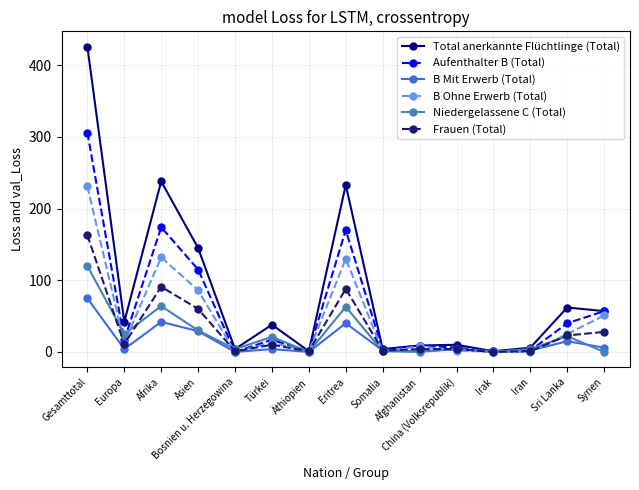

True or false: Total anerkannte Flüchtlinge (Total) has a value of 158 at Afrika.

False